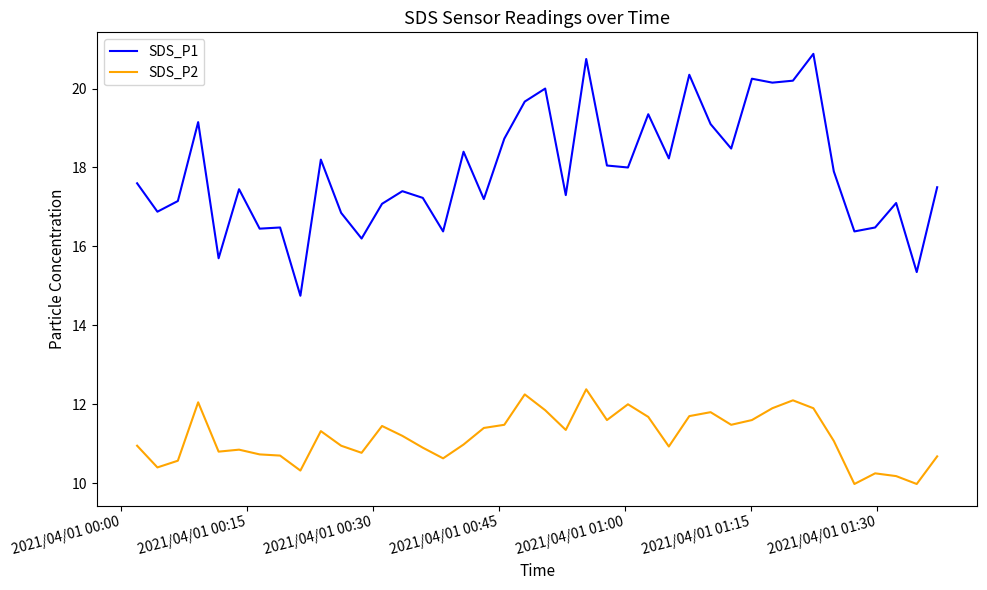

Which series has the widest spread of values?

SDS_P1